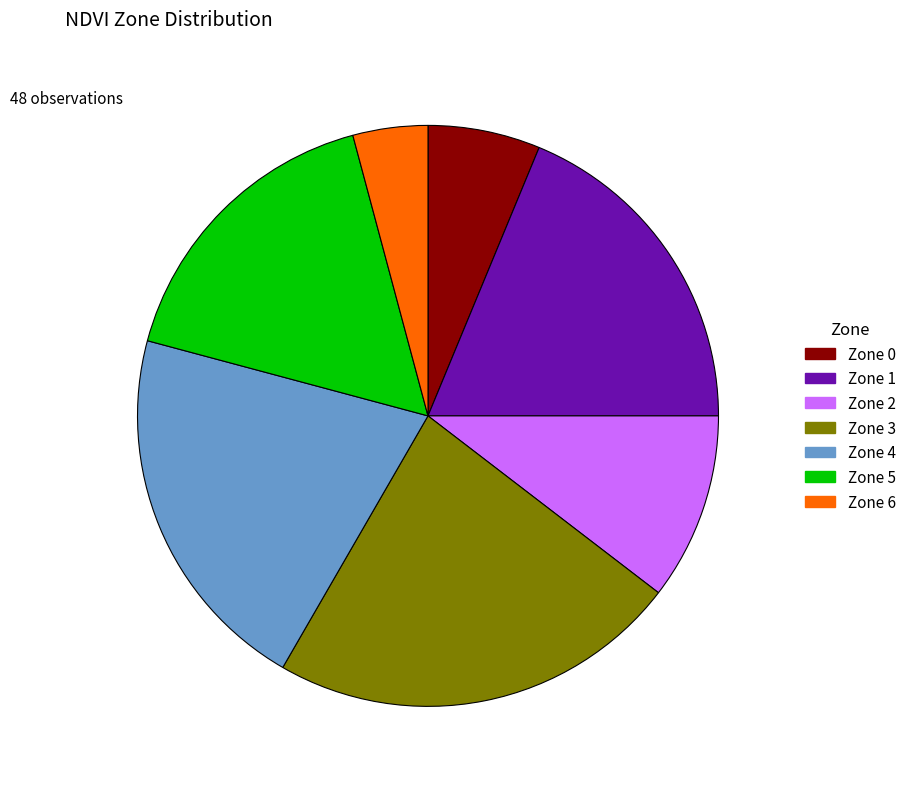

Does any single category account for the majority?

No